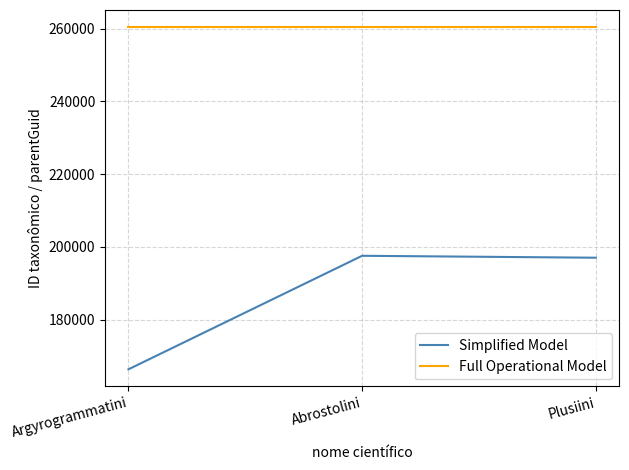

Reading left to right, what are all the values shown in this chart?

Simplified Model: 166346	197549	197020
Full Operational Model: 260396	260396	260396